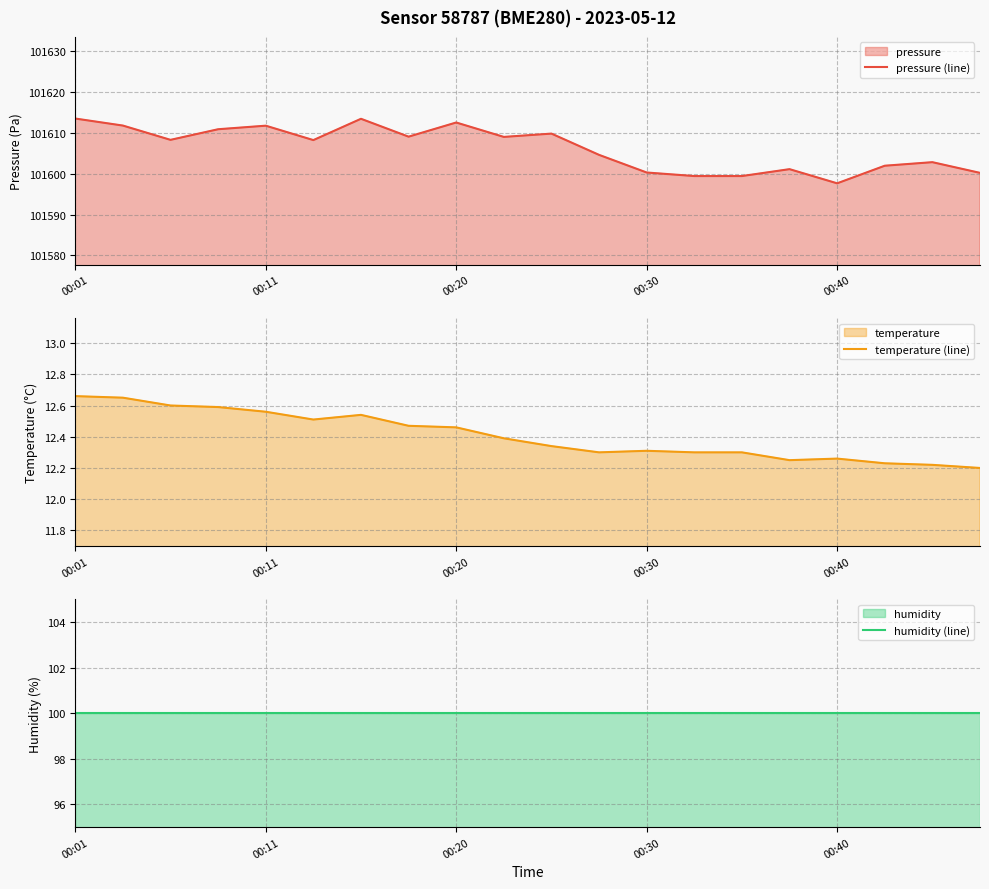

At which label does pressure (line) reach its minimum?

00:40